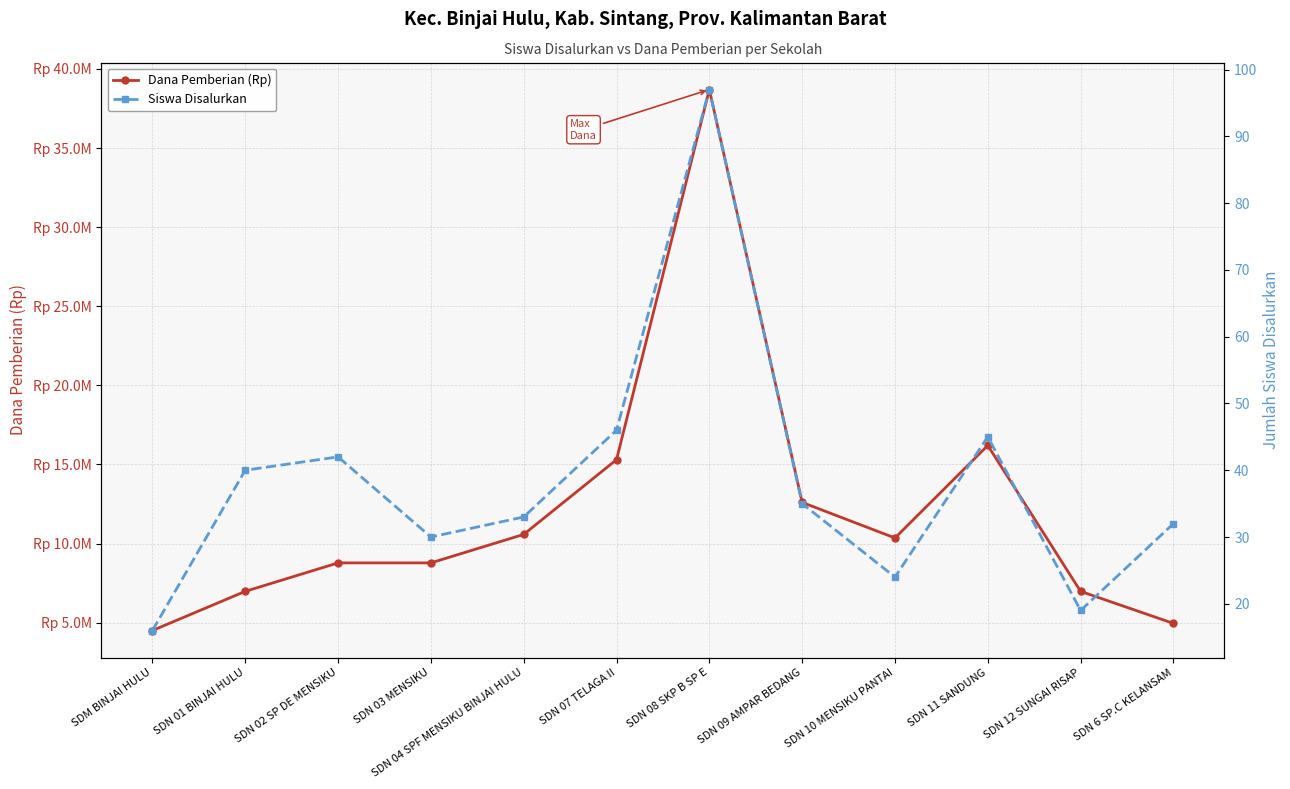

What is the value of the Siswa Disalurkan point at the 10th from the left?

45